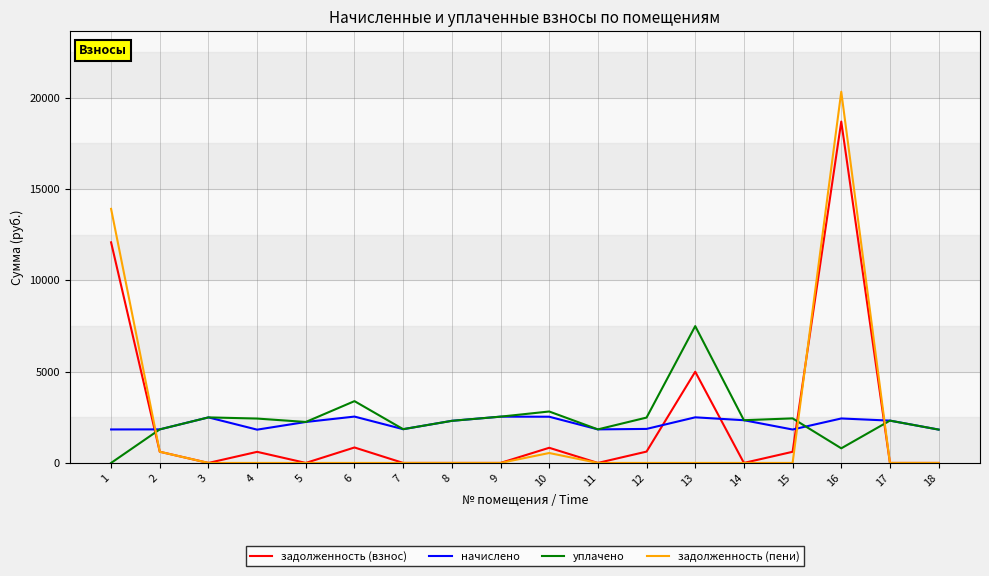

At which category is the sum across all series the highest?

16